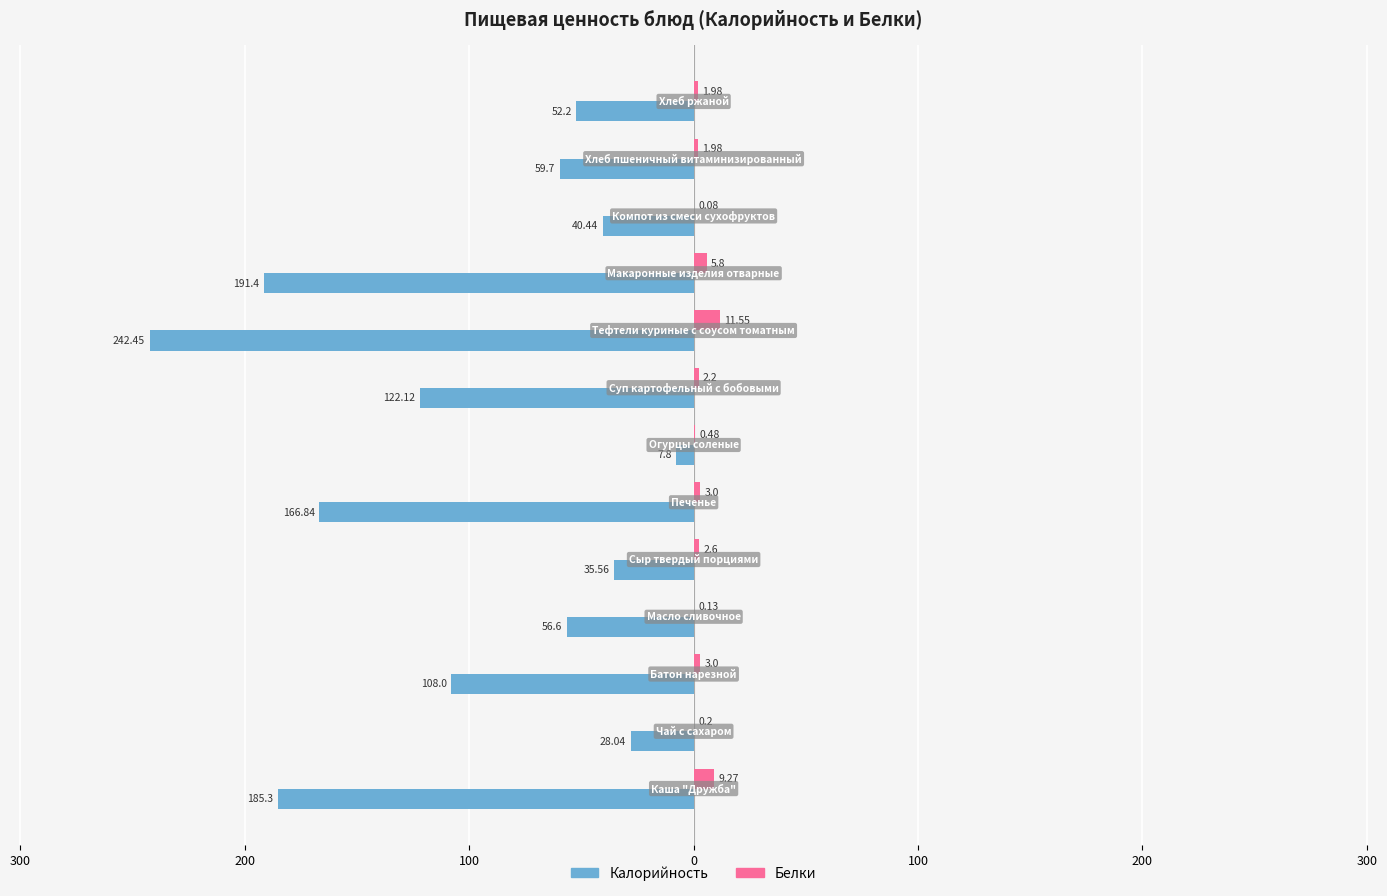

What are all the series names shown in the legend?

Калорийность, Белки